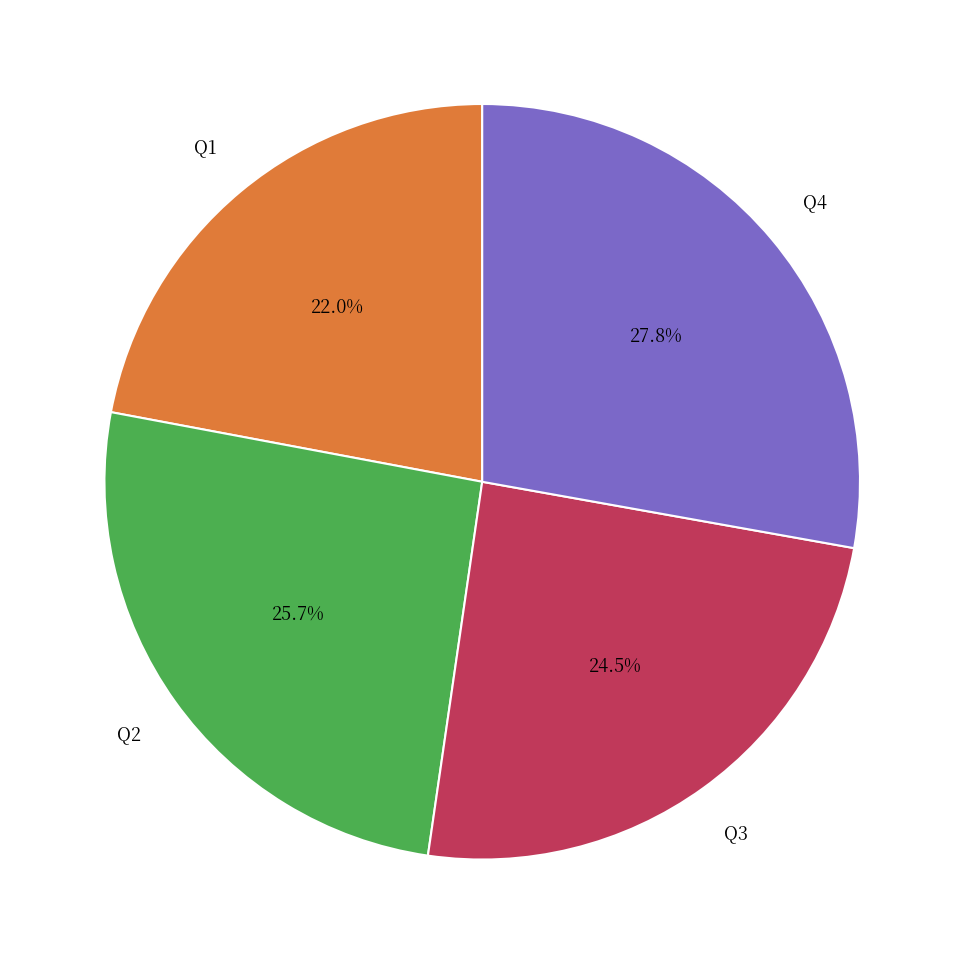

Is there any slice that represents more than half of the pie?

No